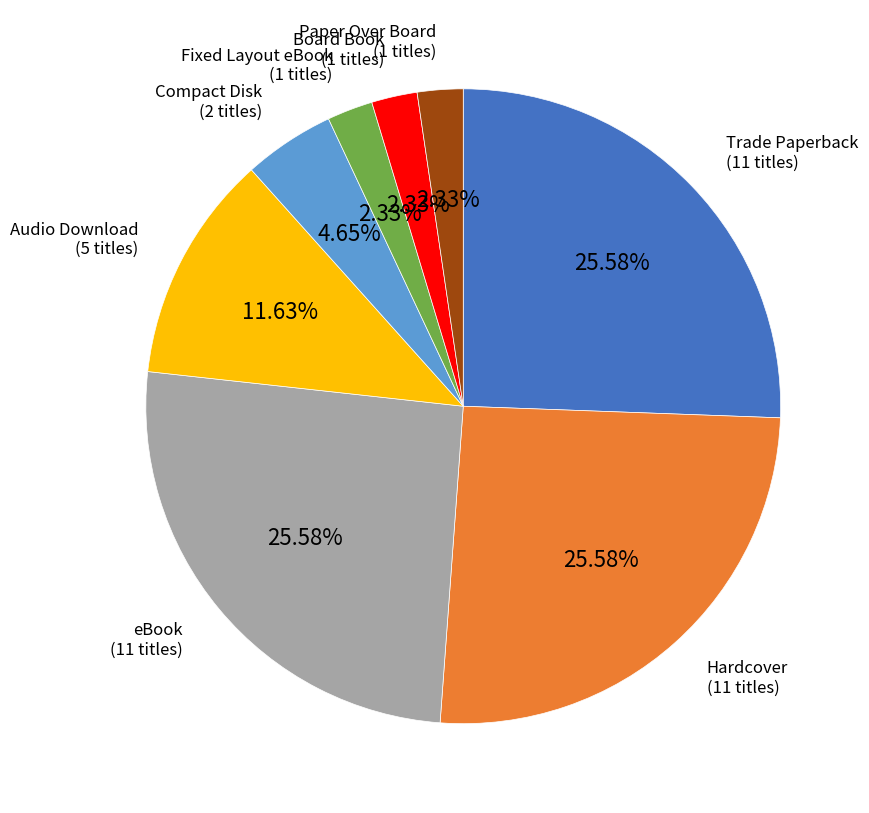

Is there any slice that represents more than half of the pie?

No